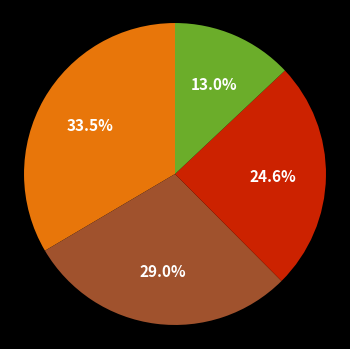

Does any single category account for the majority?

No